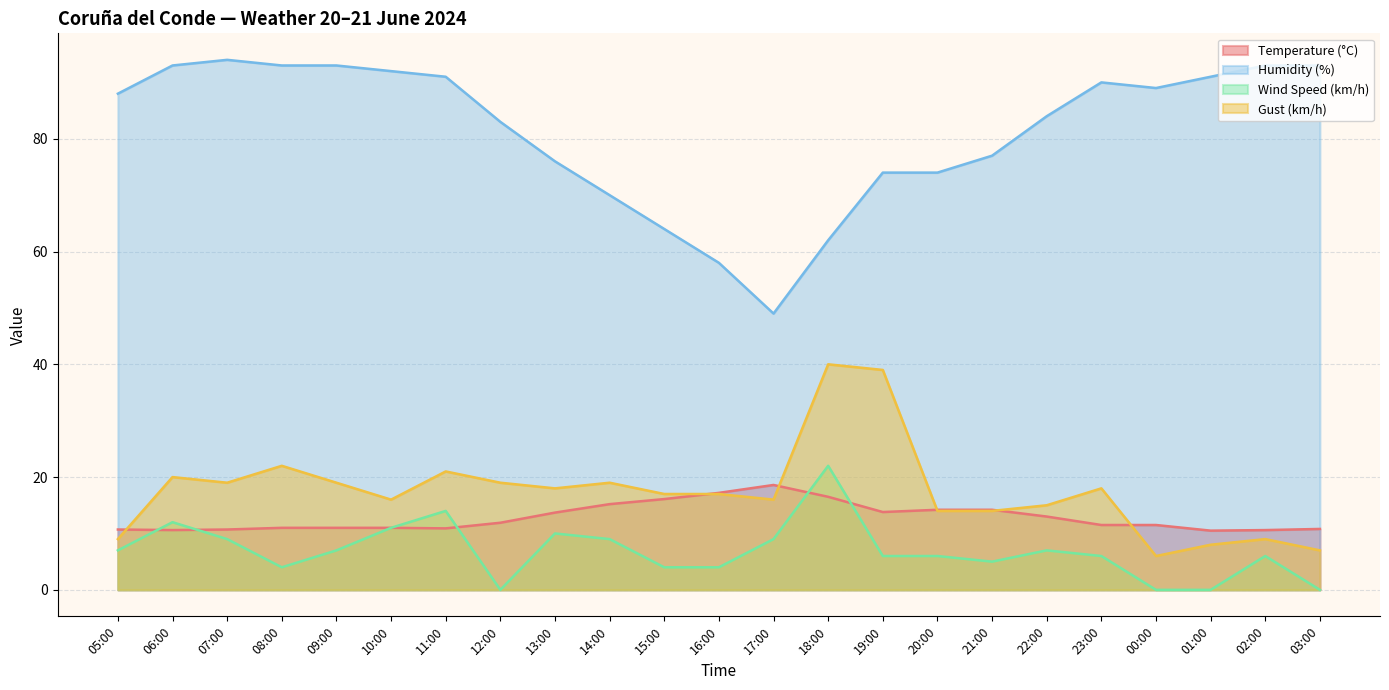

Which has a higher value, 15:00 or 13:00?

15:00